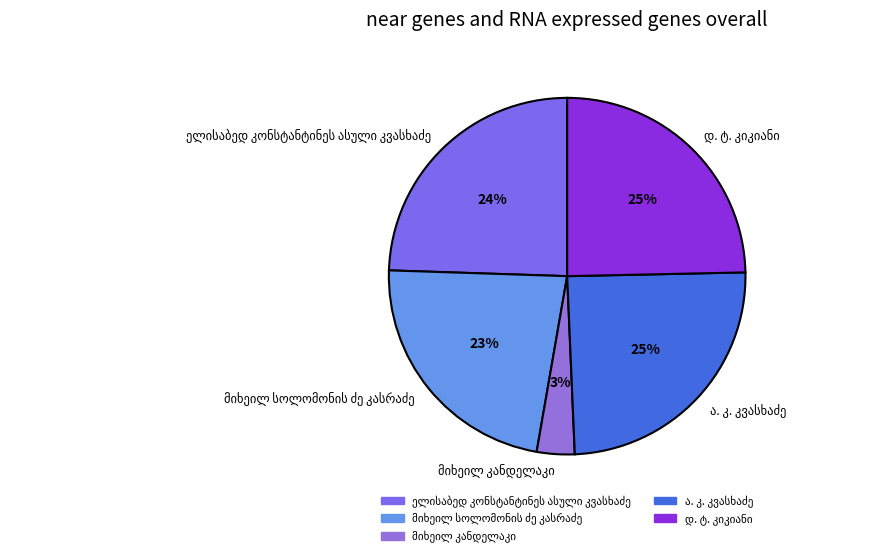

Is there any slice that represents more than half of the pie?

No